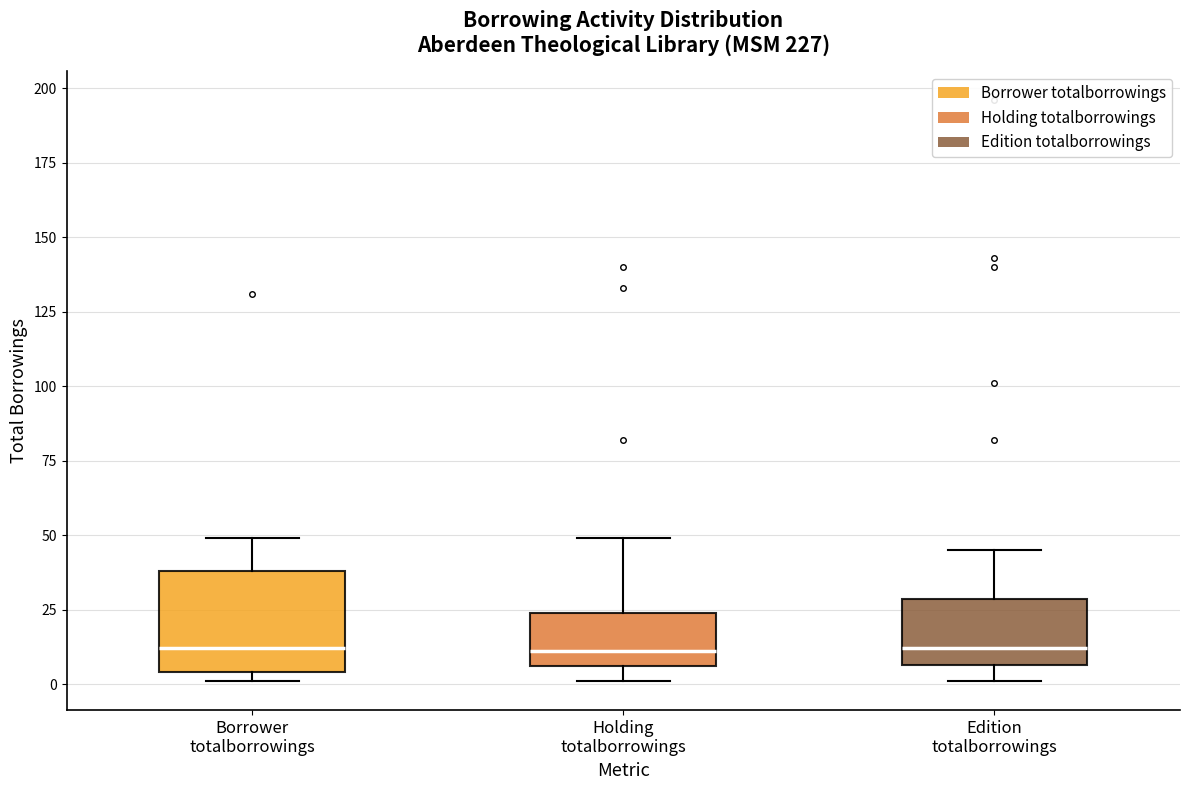

Reading left to right, transcribe this box plot: for each box, give where its median line is, the range the box spans, and where its two whiskers end, as read against the y-axis. The values are not printed on the chart, so give them approximately, as read against the axis.

Borrower totalborrowings: median 10, box 5 to 40, whiskers 0 to 50
Holding totalborrowings: median 10, box 5 to 25, whiskers 0 to 50
Edition totalborrowings: median 10, box 5 to 30, whiskers 0 to 45